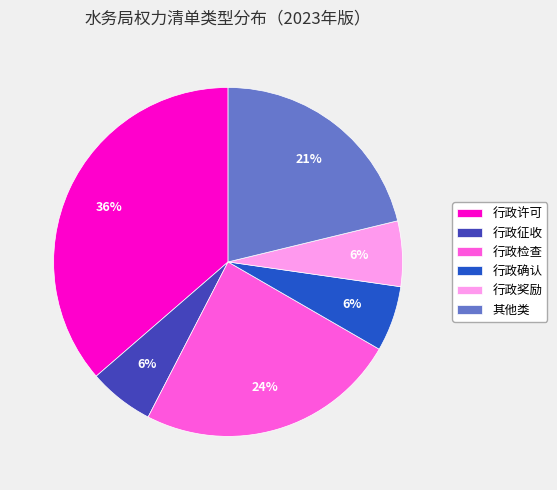

Which slice is the largest?

行政许可